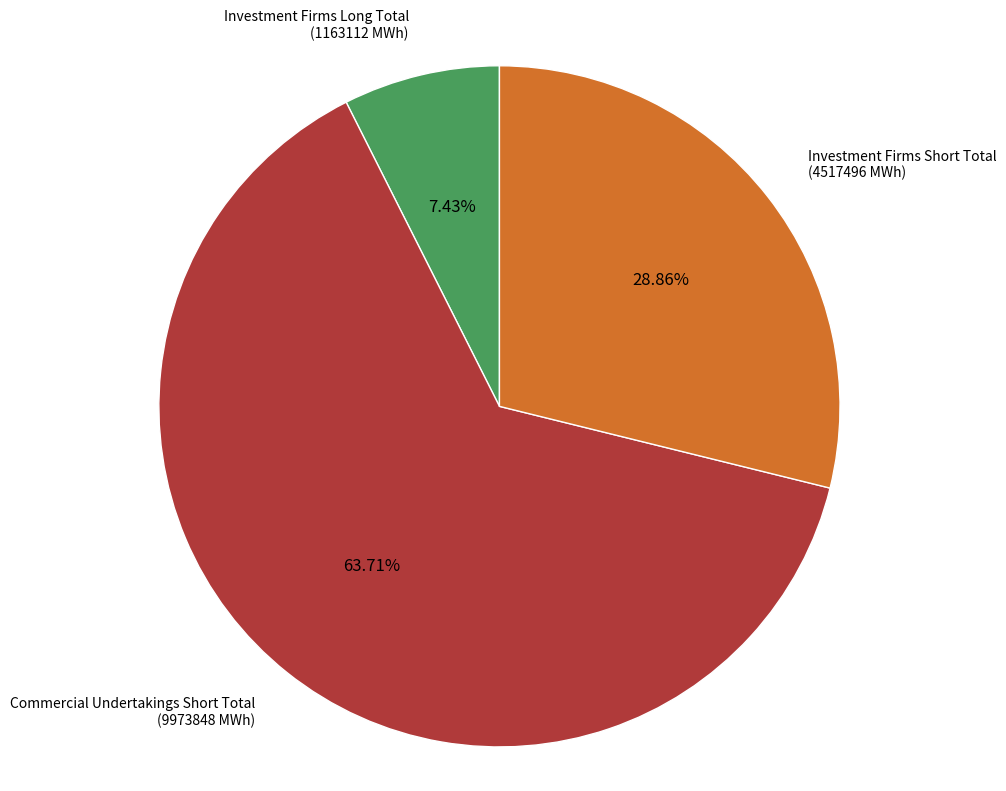

Is there a majority slice in this chart?

Yes